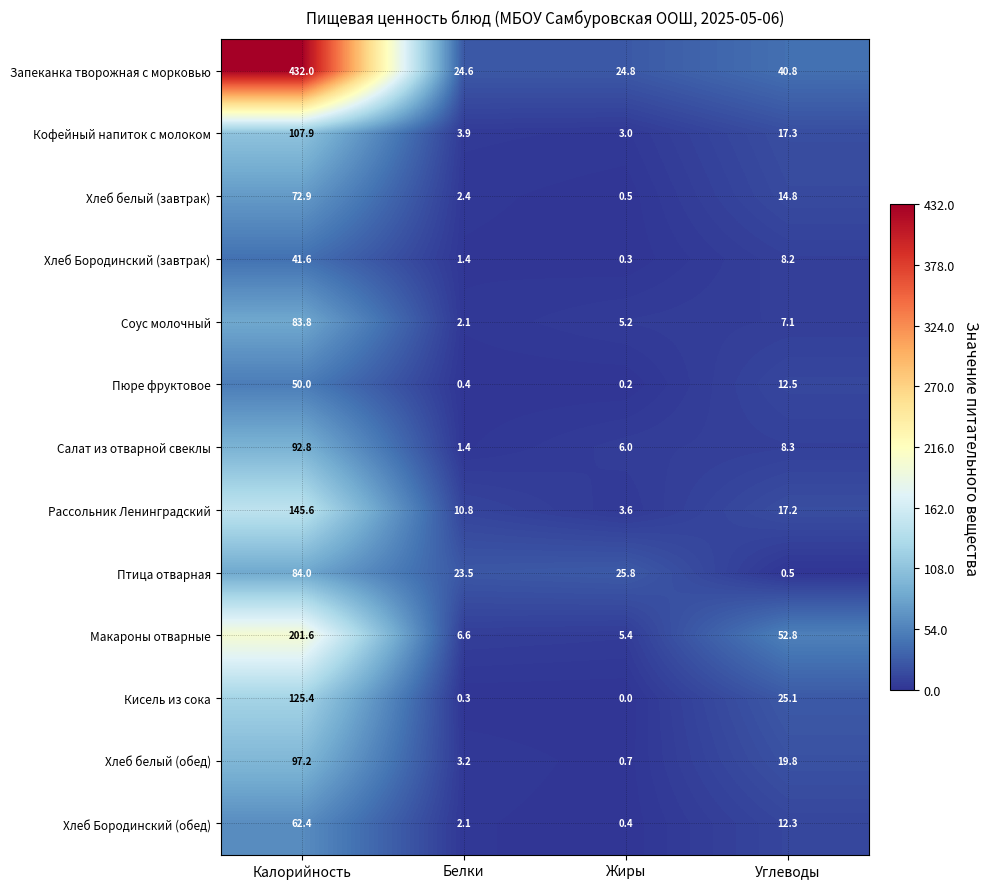

What is the minimum value for Хлеб белый (обед)?

0.7